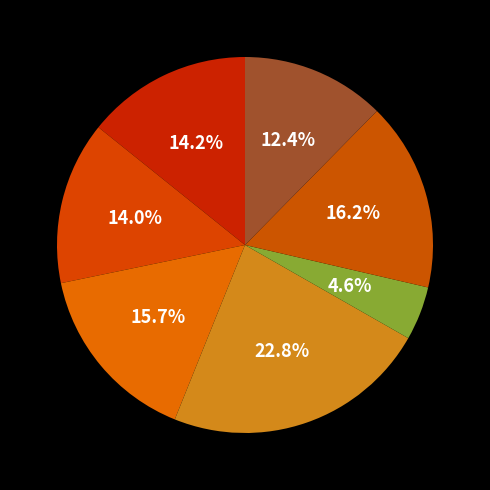

How many slices are in this pie chart?

7